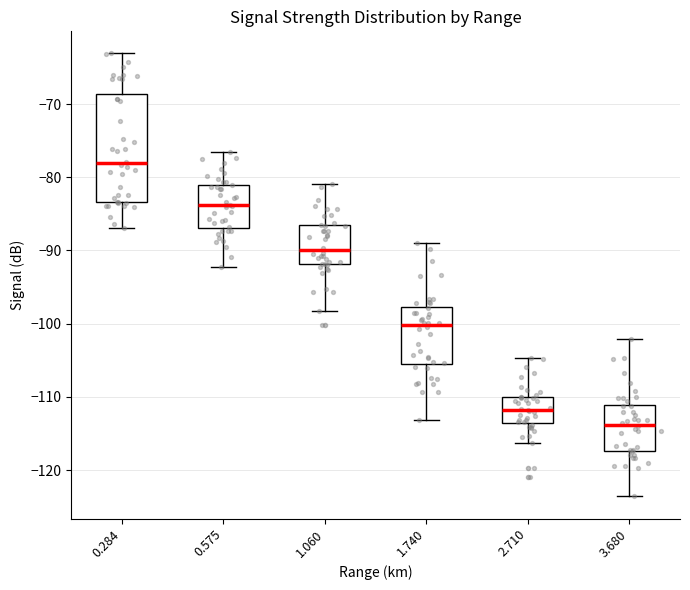

Reading left to right, transcribe this box plot: for each box, give where its median line is, the range the box spans, and where its two whiskers end, as read against the y-axis. The values are not printed on the chart, so give them approximately, as read against the axis.

0.284: median -78, box -83 to -69, whiskers -87 to -63
0.575: median -84, box -87 to -81, whiskers -92 to -76
1.060: median -90, box -92 to -87, whiskers -98 to -81
1.740: median -100, box -106 to -98, whiskers -113 to -89
2.710: median -112, box -114 to -110, whiskers -116 to -105
3.680: median -114, box -117 to -111, whiskers -124 to -102